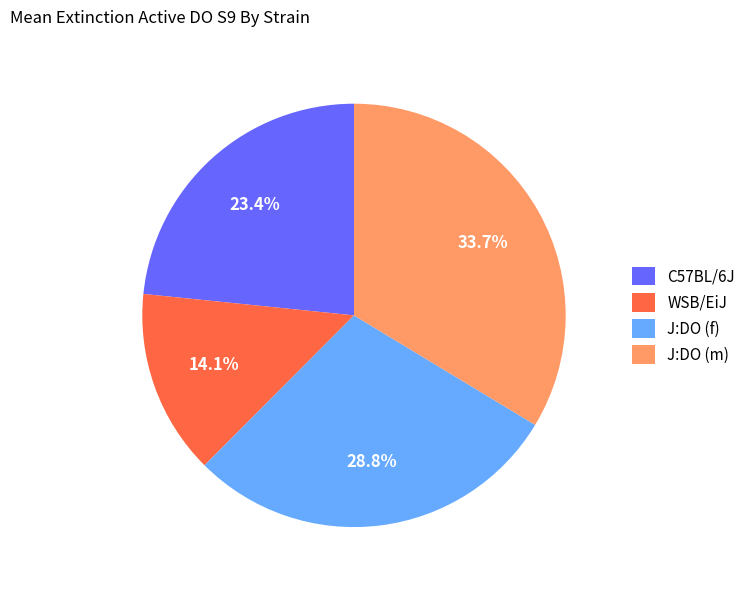

Rank the categories by value from lowest to highest.

WSB/EiJ, C57BL/6J, J:DO (f), J:DO (m)